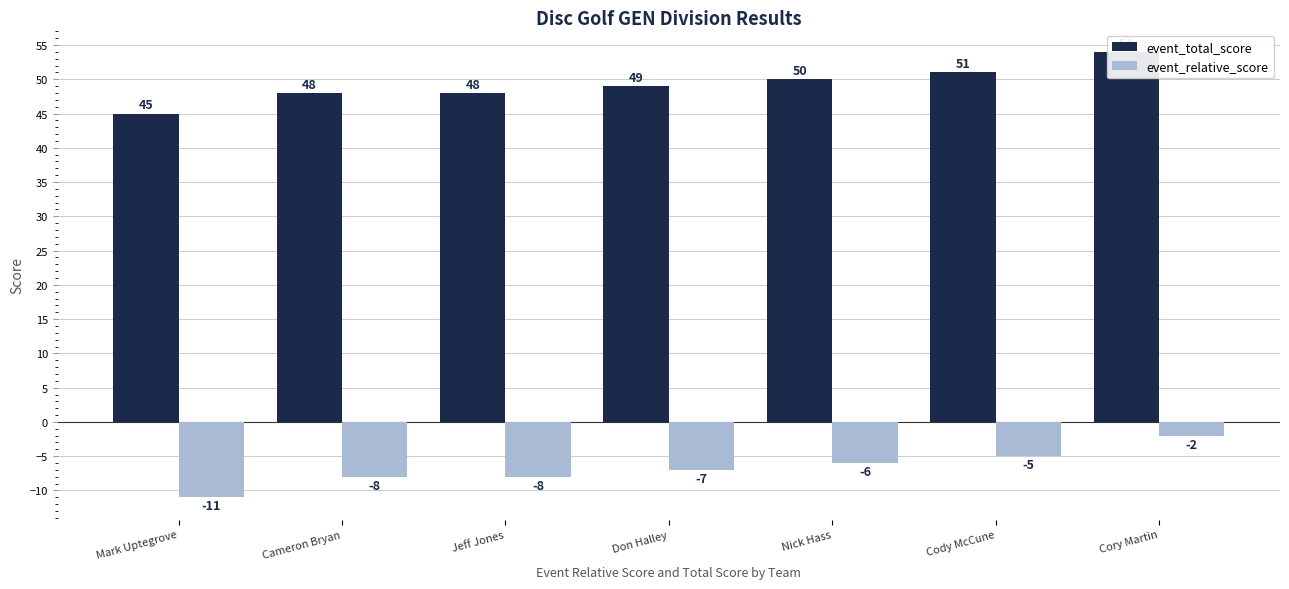

Rank the series by their average value, from highest to lowest.

event_total_score, event_relative_score